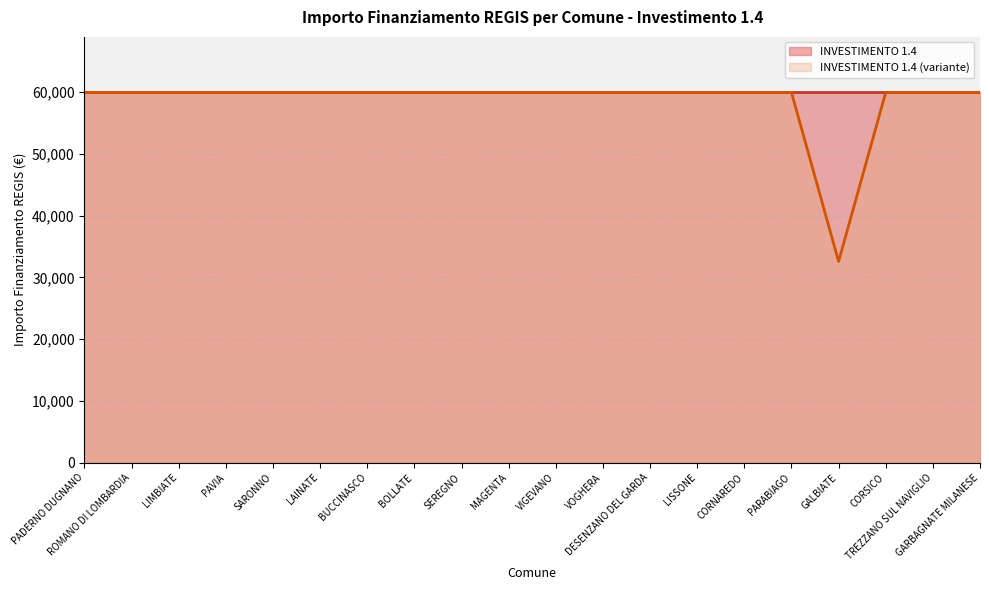

True or false: the data shows 59966 at CORSICO.

True